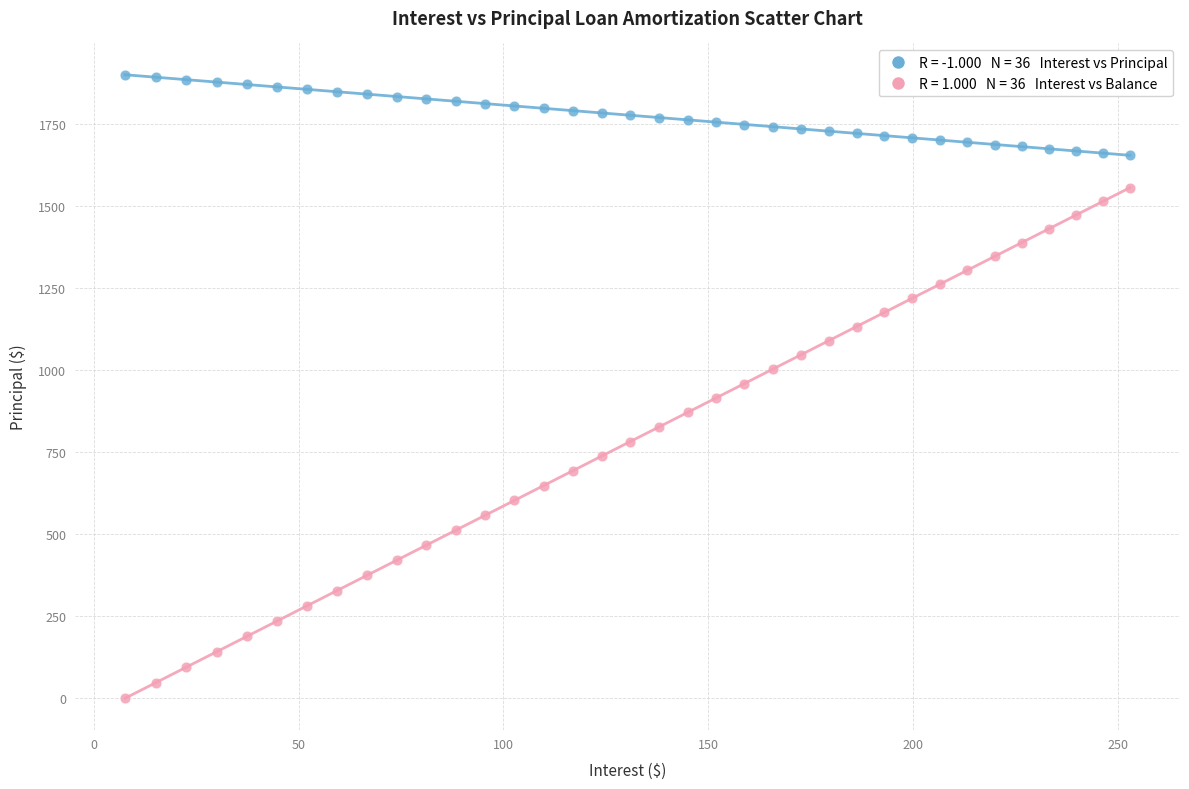

Across all data points, what is the range of X values (max minus min)?

245.4